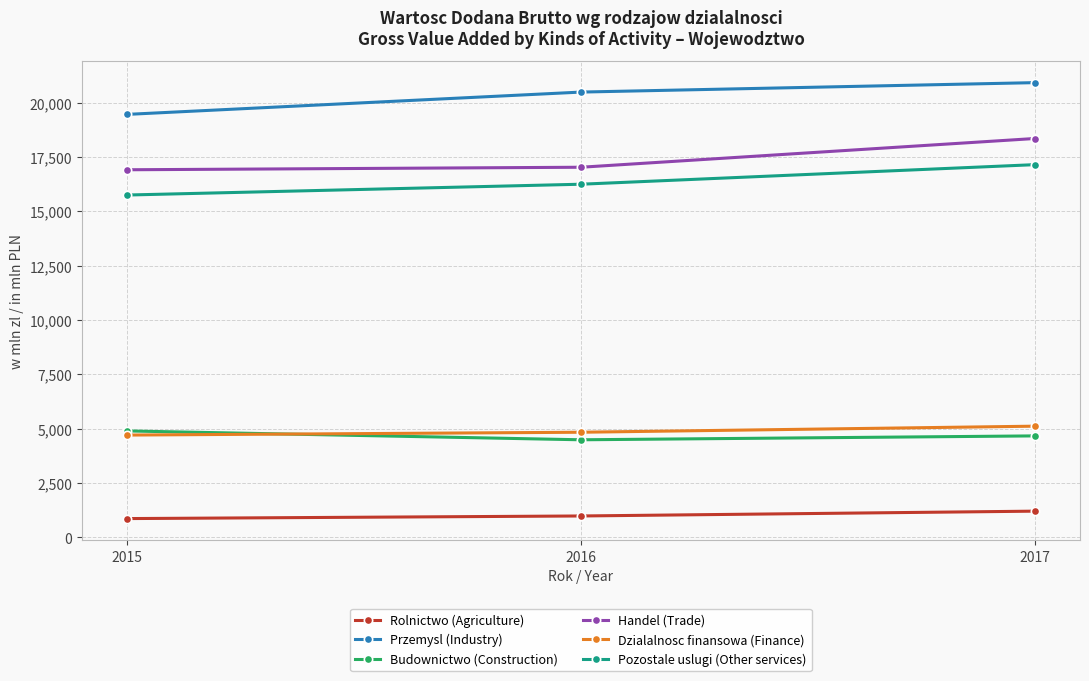

What is the spread (max minus min) of values at 2016?

19501